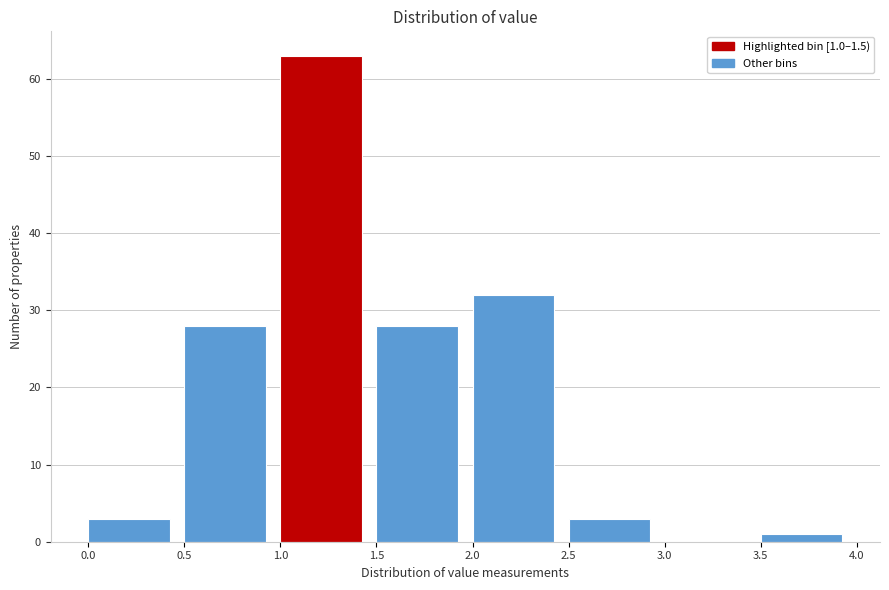

Which range on the x-axis has the tallest bar?

1.0 to 1.5